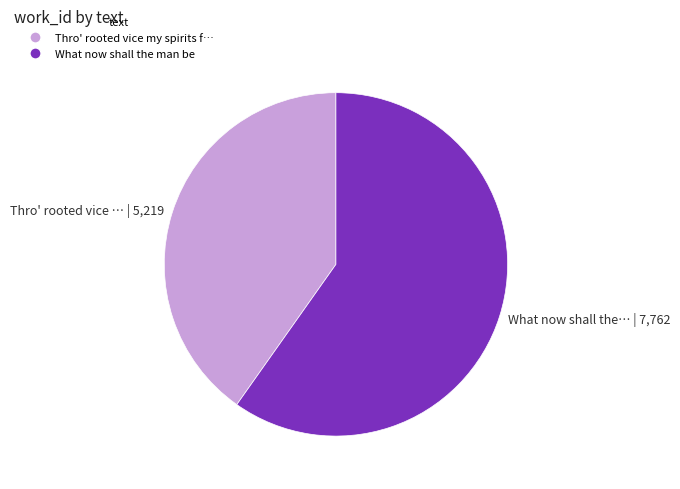

Which slice is the smallest?

Thro' rooted vice … | 5,219